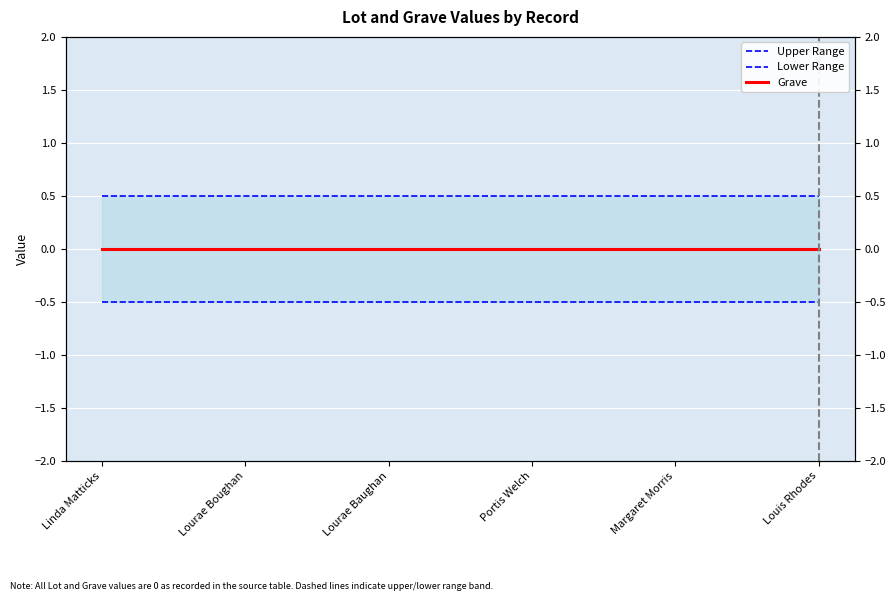

At which category does the chart reach its minimum across all series?

Linda Matticks